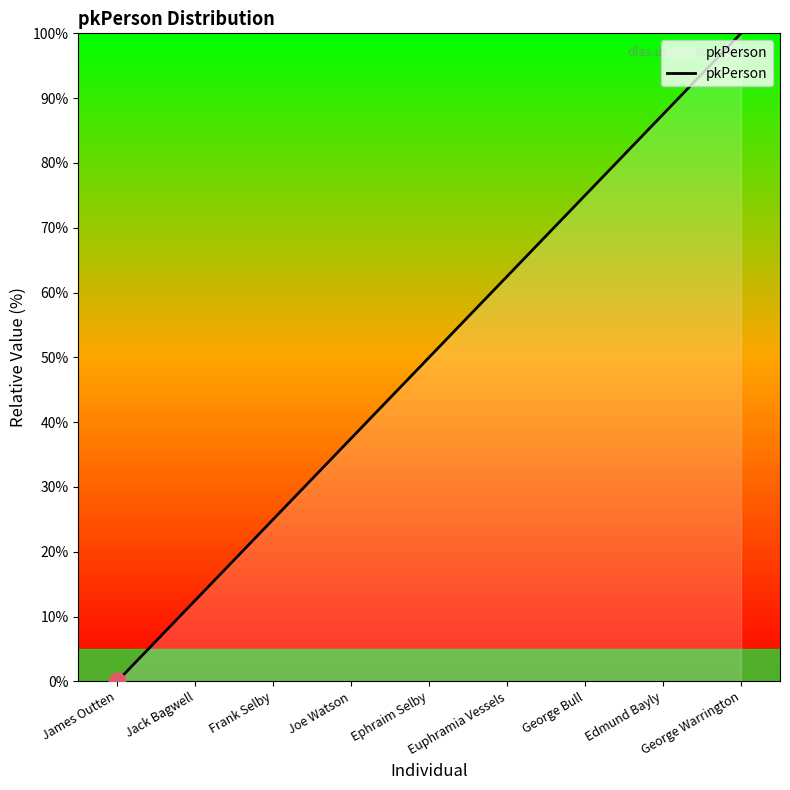

List the labels in order of value, smallest first.

James Outten, Jack Bagwell, Frank Selby, Joe Watson, Ephraim Selby, Euphramia Vessels, George Bull, Edmund Bayly, George Warrington